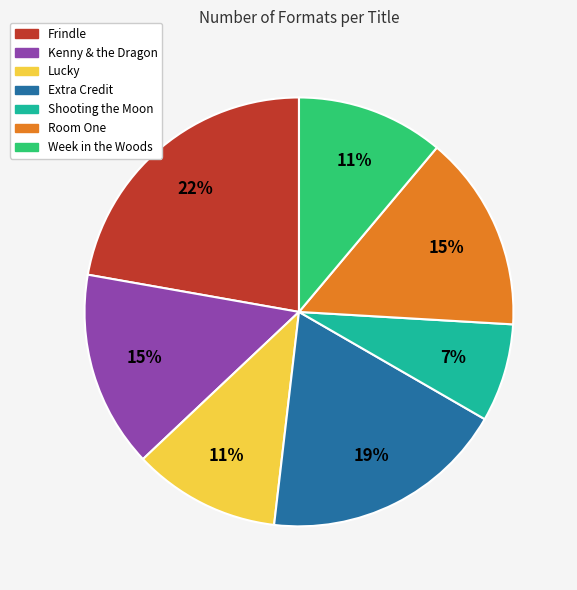

What is the largest slice in the pie chart?

Frindle